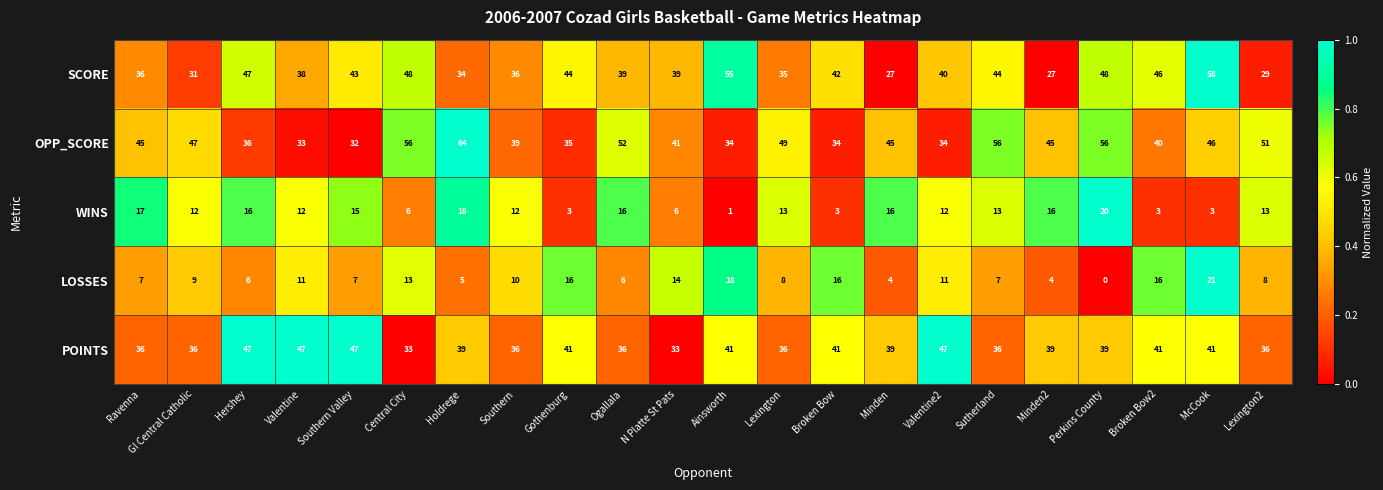

What is the difference between the maximum and second lowest values in the OPP_SCORE series?

31